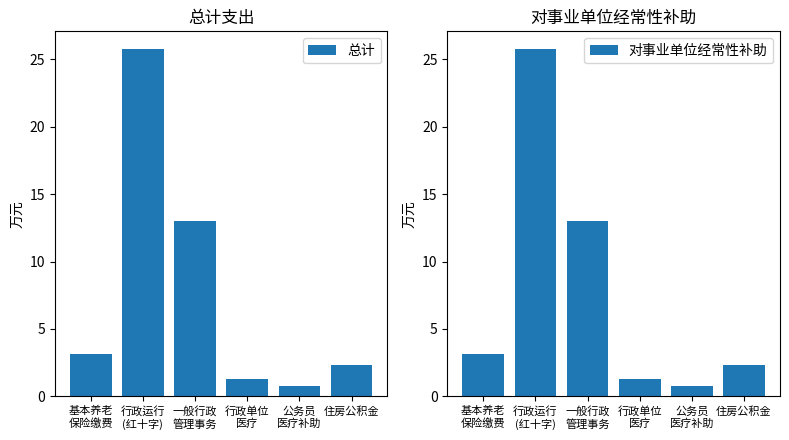

How many bars are there in total?

12